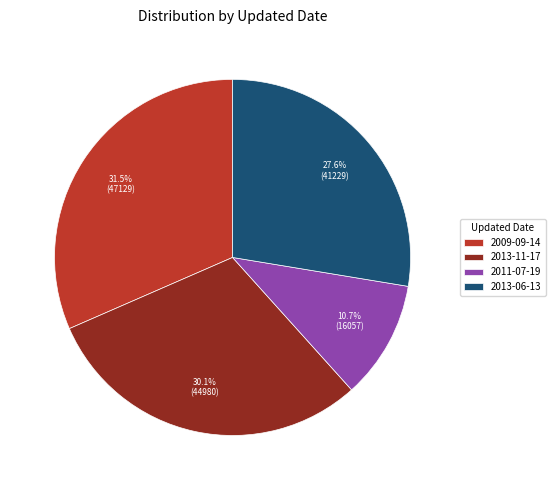

To the nearest percent, what is the average slice percentage?

25%